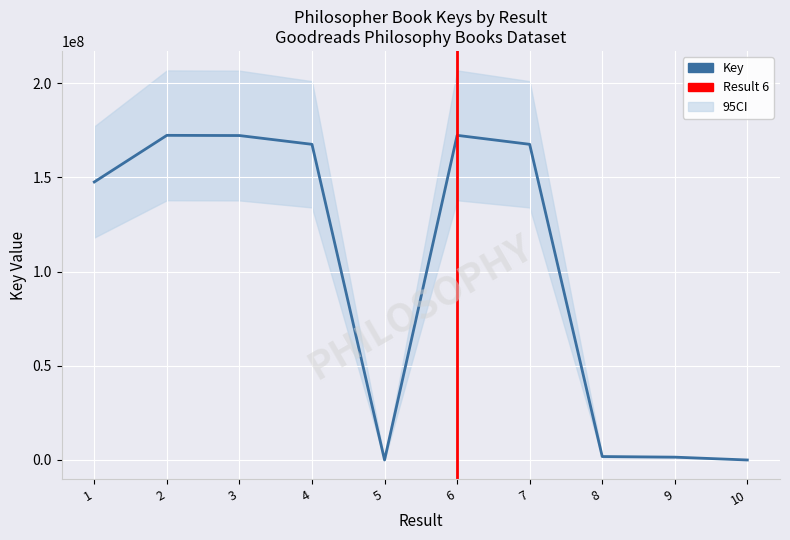

True or false: the data shows 97 at 10.

True